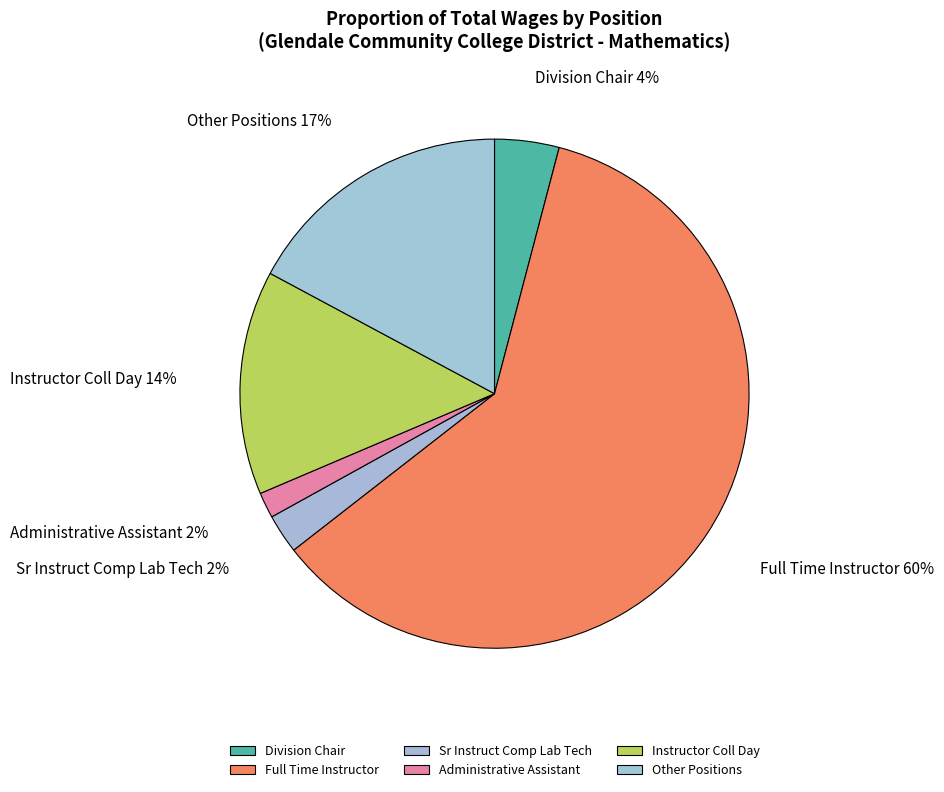

To the nearest percent, what is the difference between the largest and smallest slice percentages?

59%